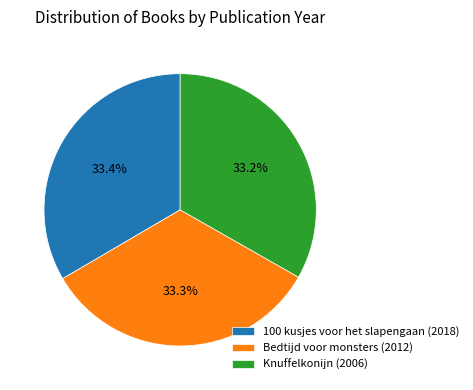

Is there any slice that represents more than half of the pie?

No